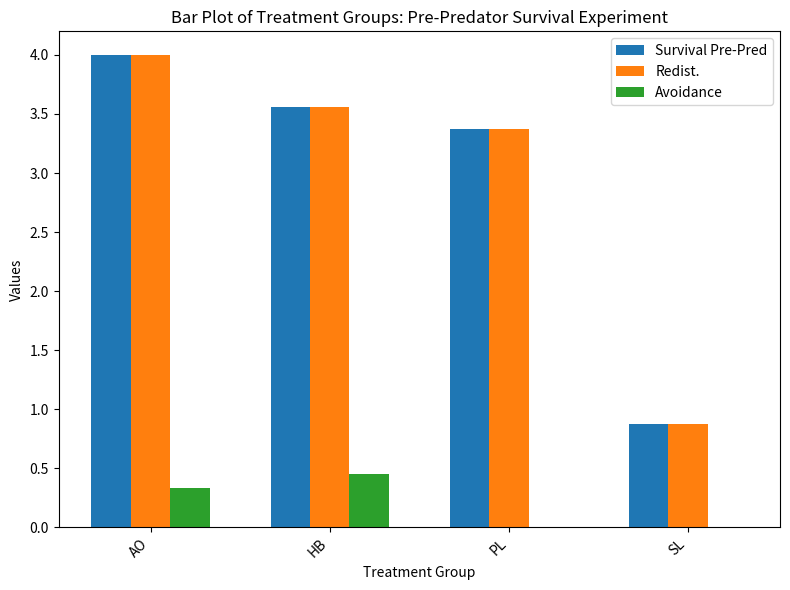

What is the total value across all series at SL?

1.8